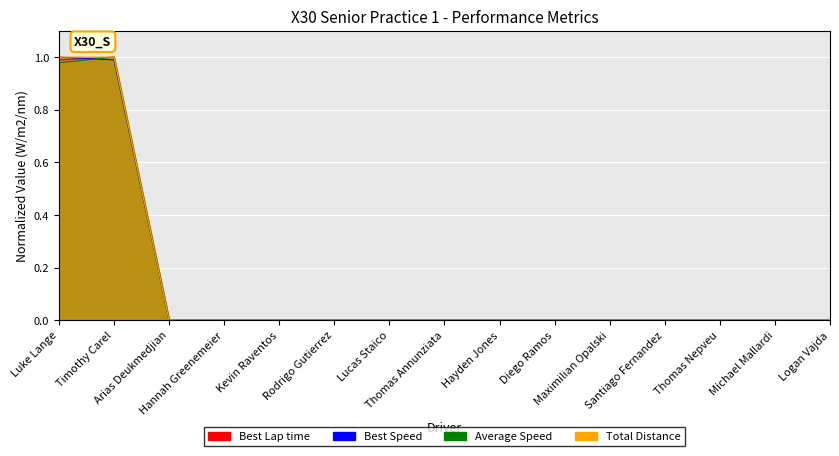

Rank the categories by Best Speed value from lowest to highest.

Arias Deukmedjian, Hannah Greenemeier, Kevin Raventos, Rodrigo Gutierrez, Lucas Staico, Thomas Annunziata, Hayden Jones, Diego Ramos, Maximilian Opalski, Santiago Fernandez, Thomas Nepveu, Michael Mallardi, Logan Vajda, Timothy Carel, Luke Lange